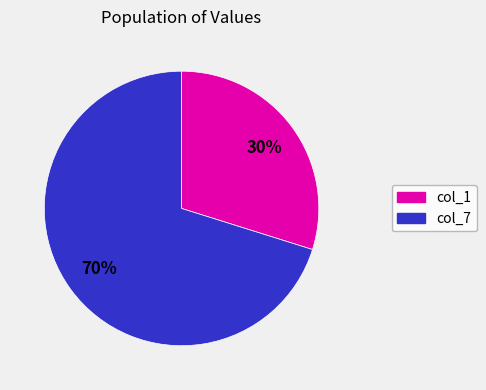

Does any single category account for the majority?

Yes